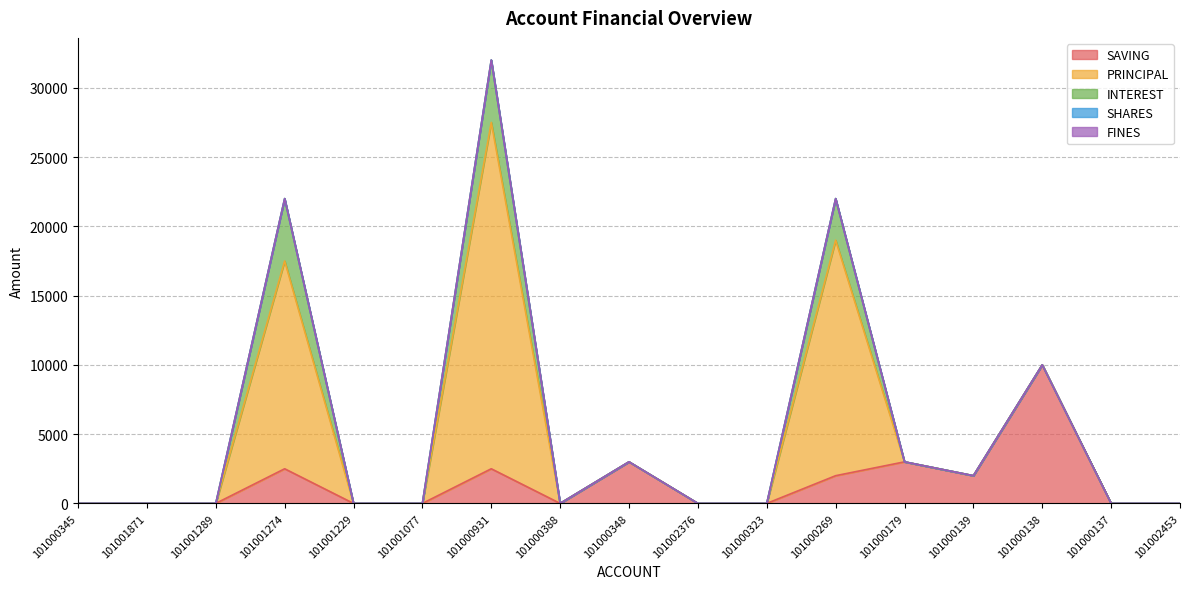

At which category does PRINCIPAL reach its first local peak?

101001274